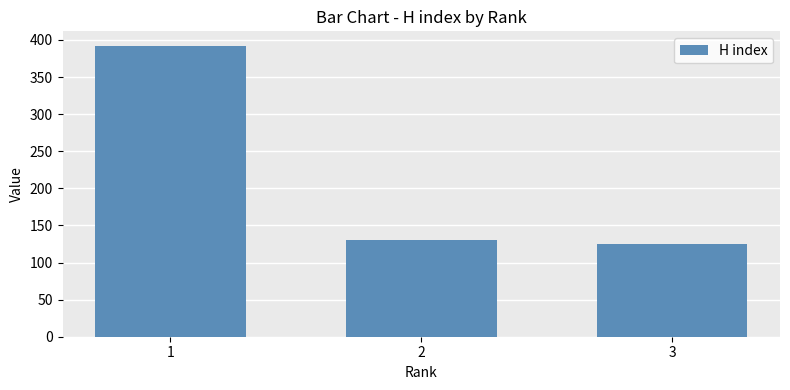

List the labels in order of value, largest first.

1, 2, 3